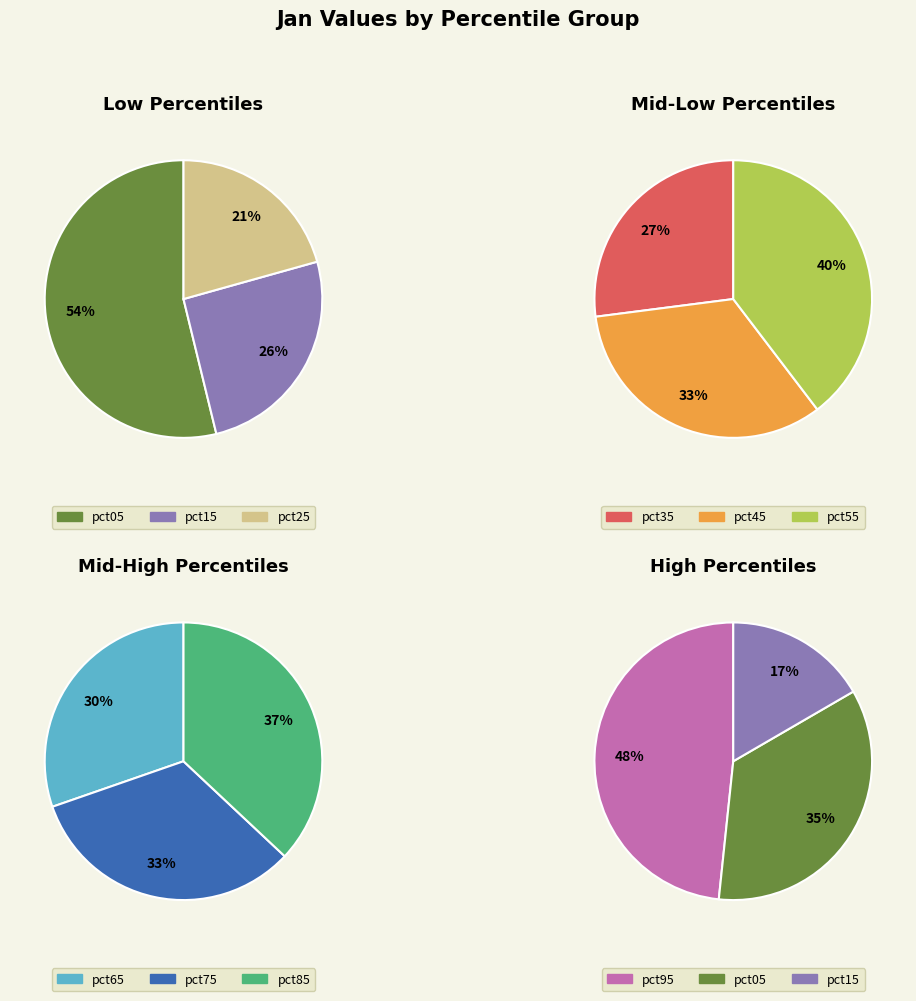

Count the number of slices in the pie.

10